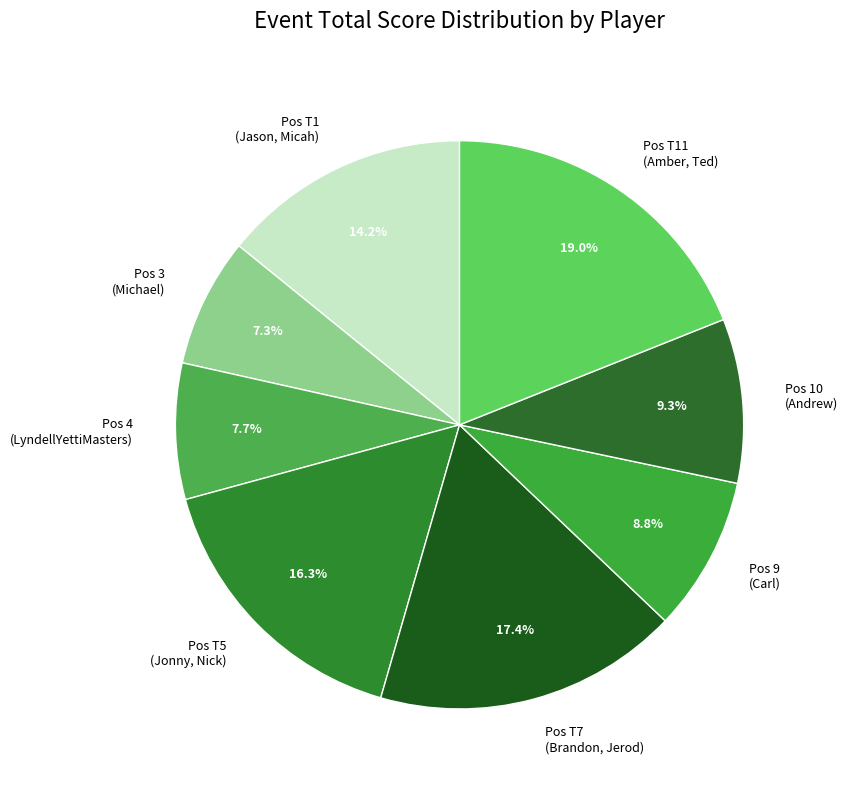

Combined, what portion of the pie is Pos 3 (Michael) and Pos T1 (Jason, Micah)?

21.5%